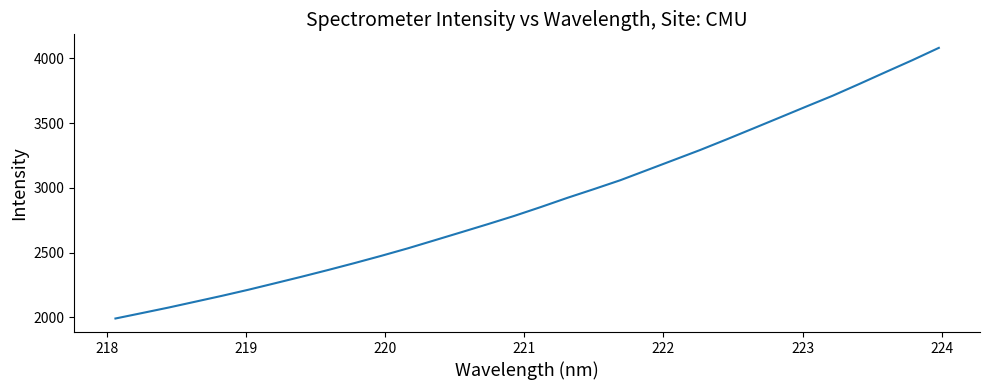

What is the smallest value displayed?

1990.7